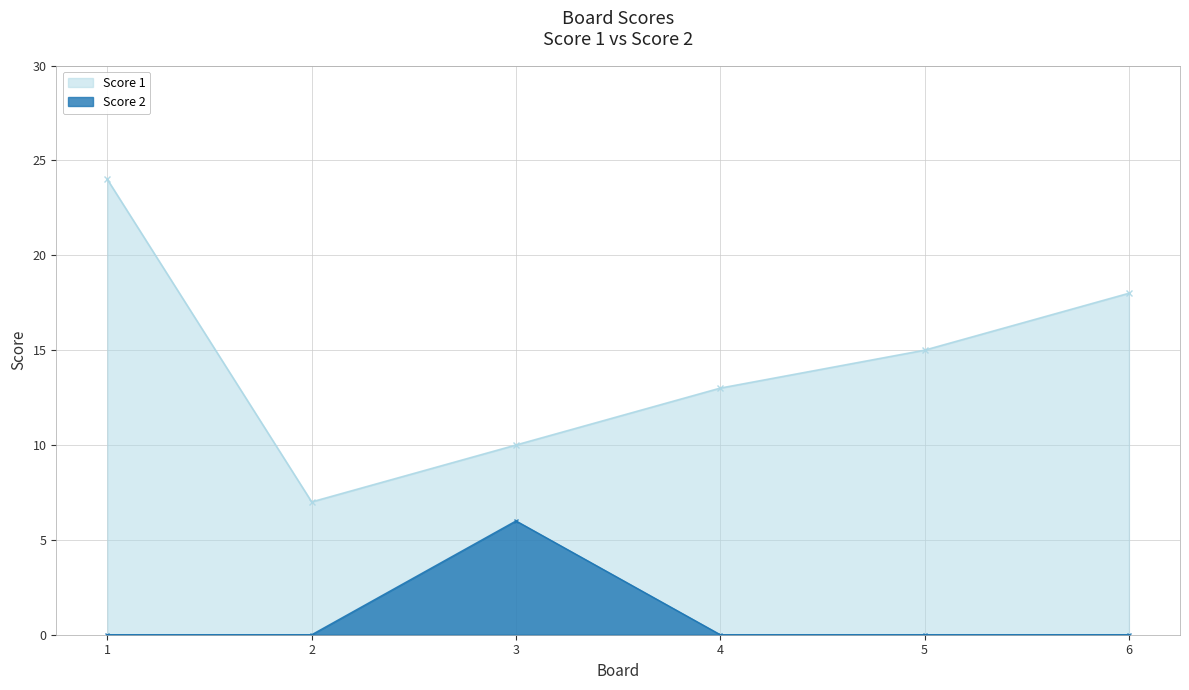

Rank the series at 1 from lowest to highest value.

Score 2, Score 1